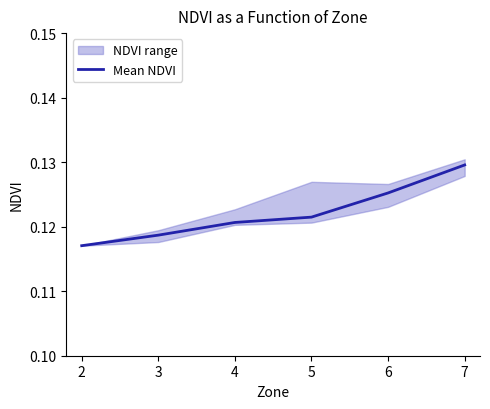

Reading left to right, list all the values displayed in this chart.

0.1	0.1	0.1	0.1	0.1	0.1